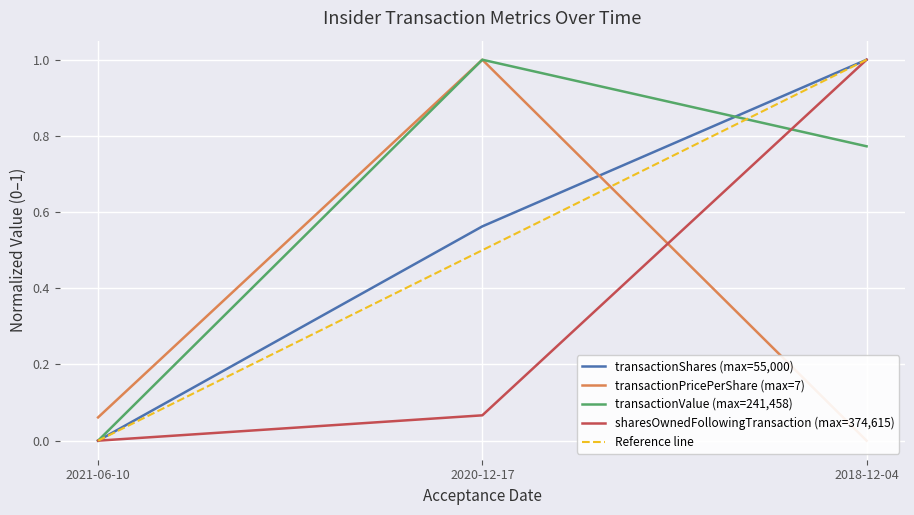

What is the average value of the transactionPricePerShare series?

0.4